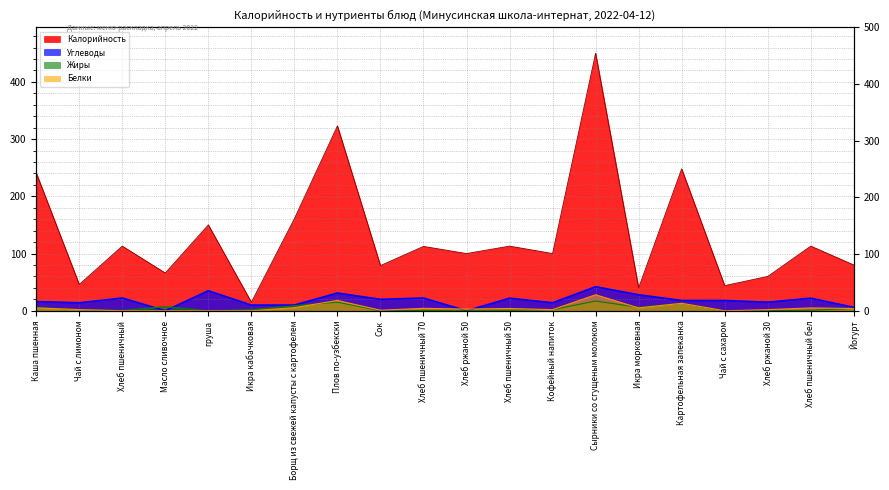

True or false: Калорийность has a value of 60.0 at Хлеб ржаной 30.

True